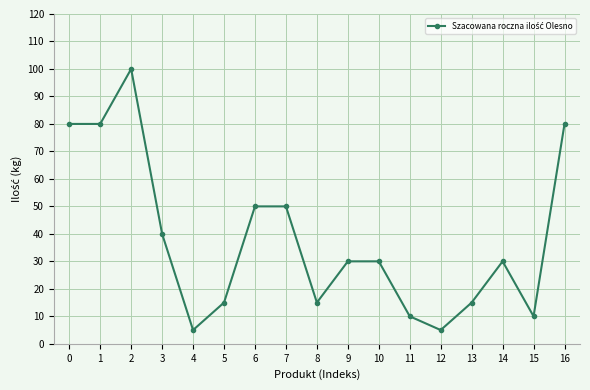

How many distinct data groups are displayed?

1